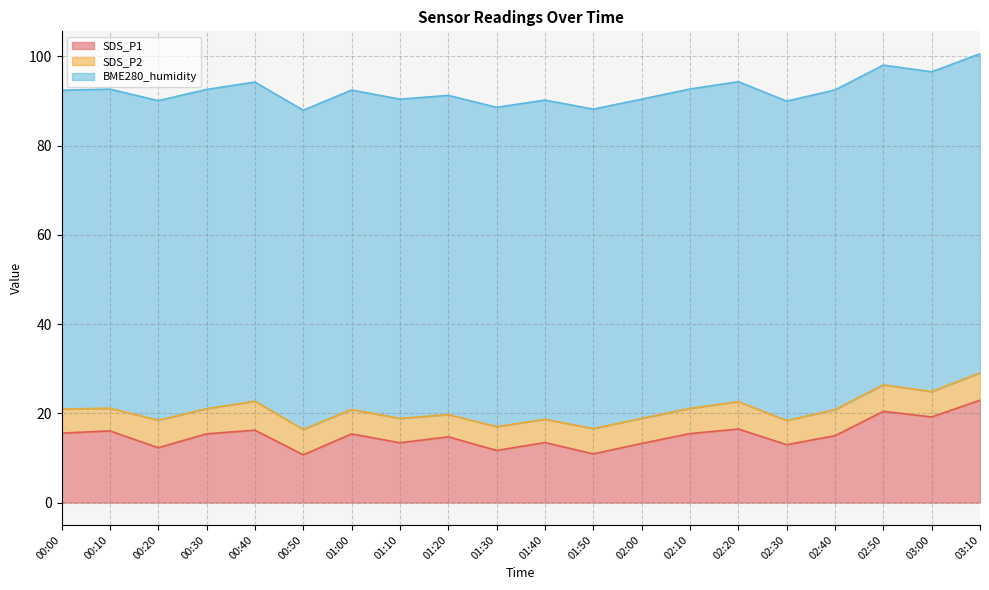

The value of BME280_humidity at 02:00 is 71.5. True or false?

True